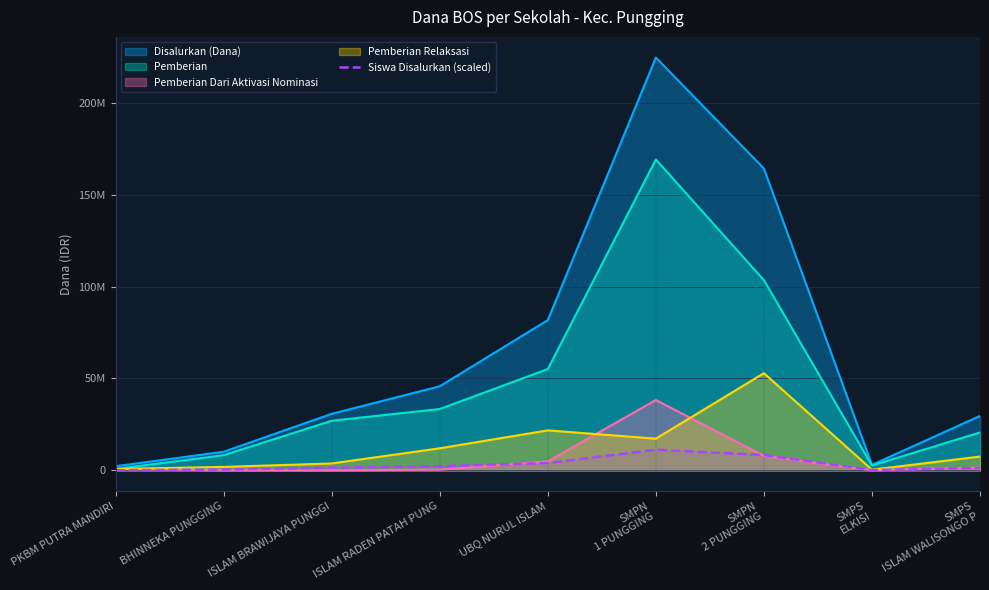

True or false: there are more than 0 points higher than both neighbors.

True